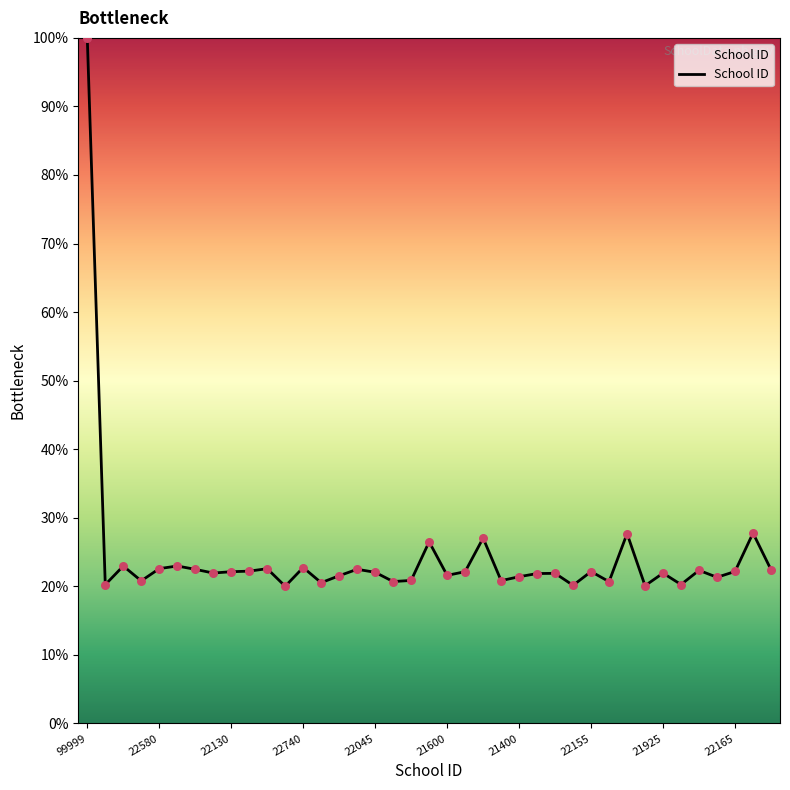

What is the maximum value shown in the chart?

100.0